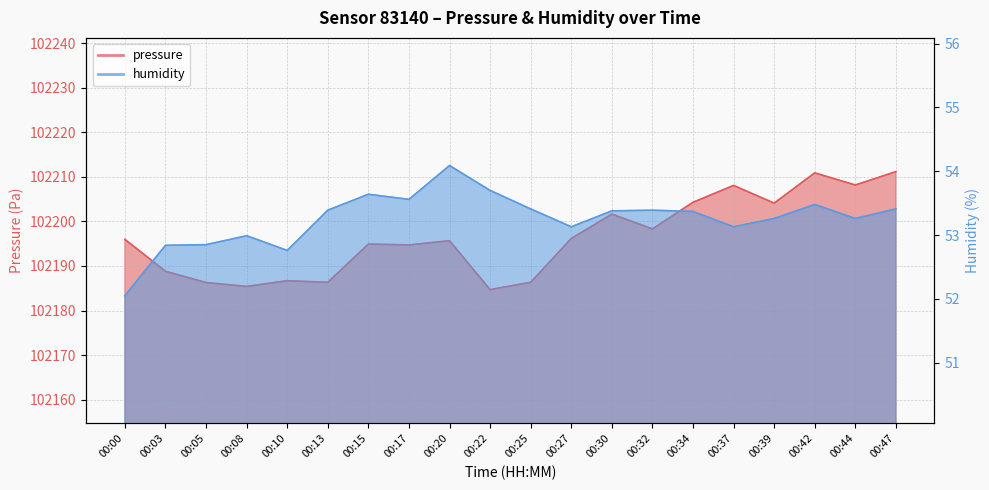

Which series has the largest total across all categories?

pressure